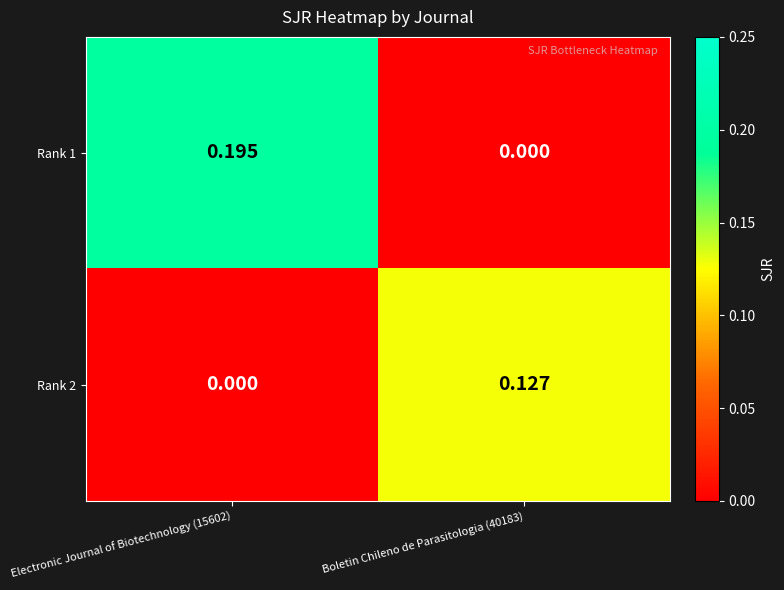

Is the value of Rank 1 at Electronic Journal of Biotechnology (15602) greater than the value of Rank 2 at Electronic Journal of Biotechnology (15602)?

Yes